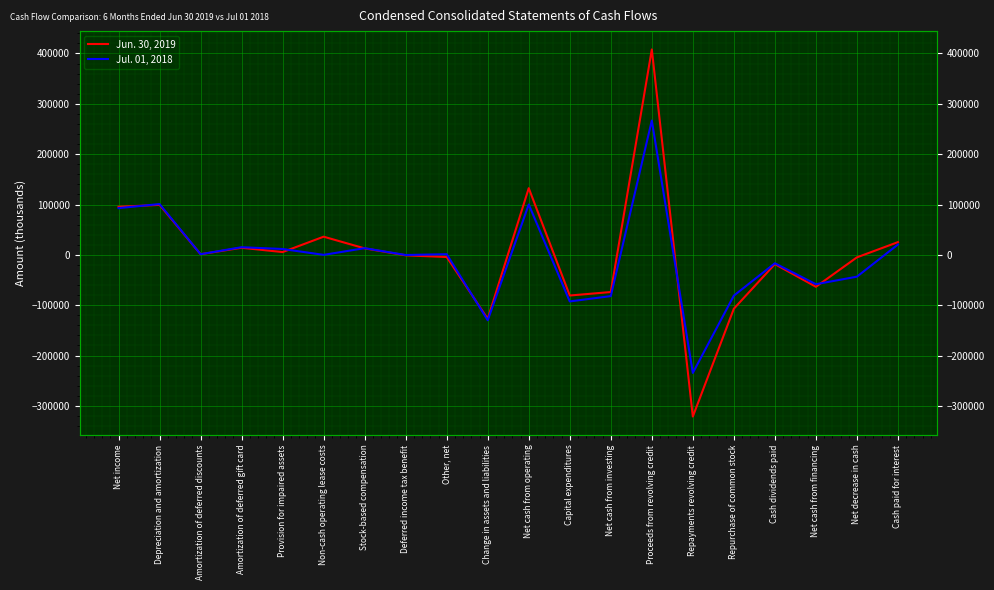

What is the value of the Jun. 30, 2019 point at the 20th from the left?

25263